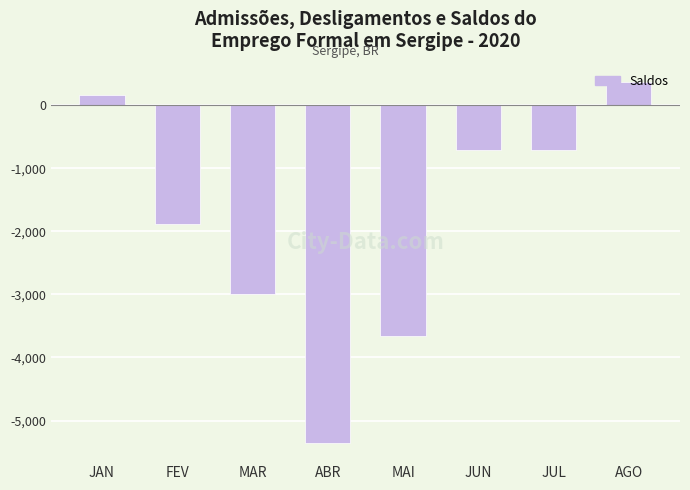

What is the average value?

-1850